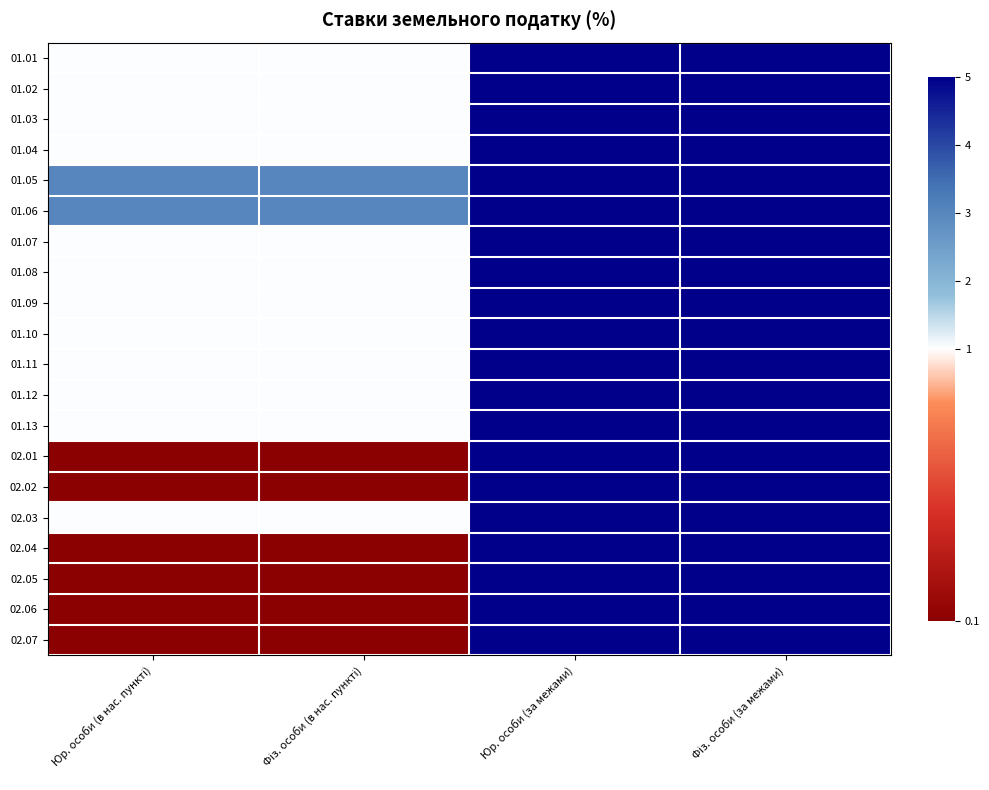

Which has a higher value, Фіз. особи (в нас. пункті) or Фіз. особи (за межами)?

Фіз. особи (за межами)